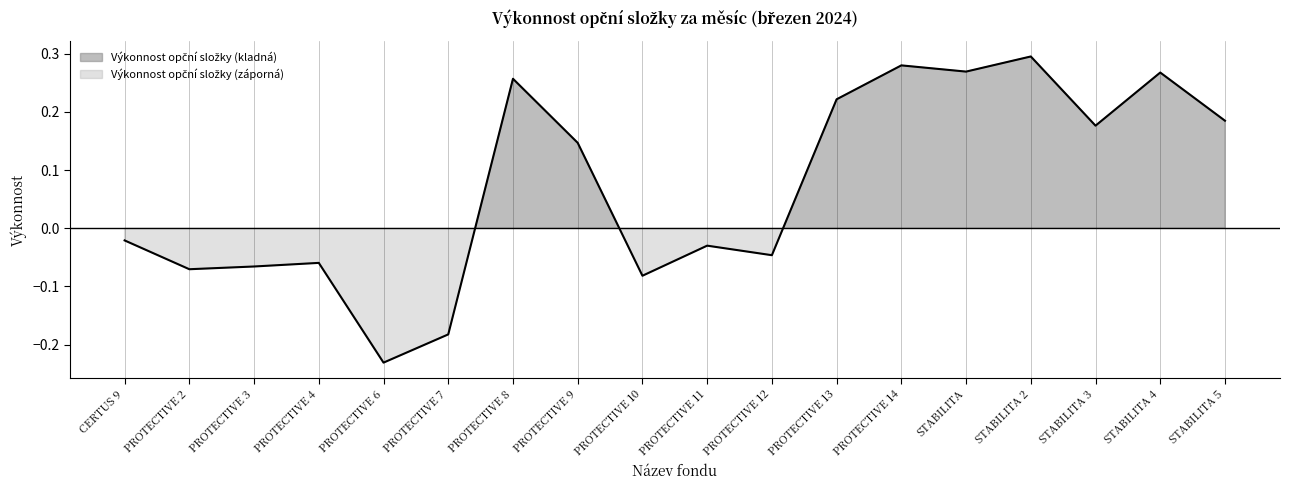

Reading left to right, what are all the values shown in this chart?

CERTUS 9=-0.0	PROTECTIVE 2=-0.1	PROTECTIVE 3=-0.1	PROTECTIVE 4=-0.1	PROTECTIVE 6=-0.2	PROTECTIVE 7=-0.2	PROTECTIVE 8=0.3	PROTECTIVE 9=0.1	PROTECTIVE 10=-0.1	PROTECTIVE 11=-0.0	PROTECTIVE 12=-0.0	PROTECTIVE 13=0.2	PROTECTIVE 14=0.3	STABILITA=0.3	STABILITA 2=0.3	STABILITA 3=0.2	STABILITA 4=0.3	STABILITA 5=0.2